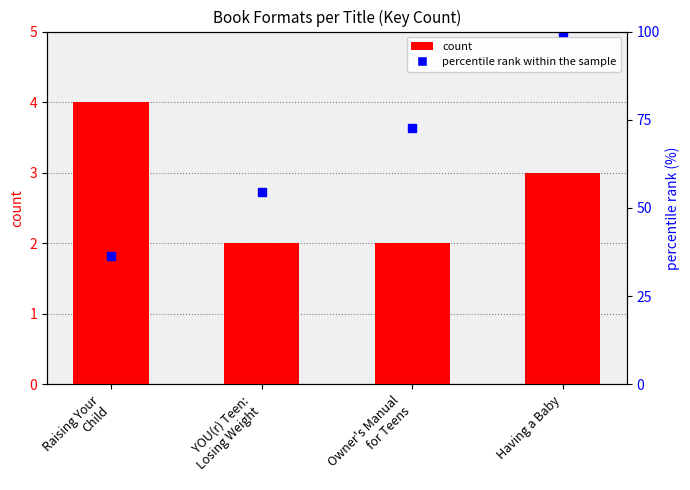

What is the value of the 3rd bar from the left?

2